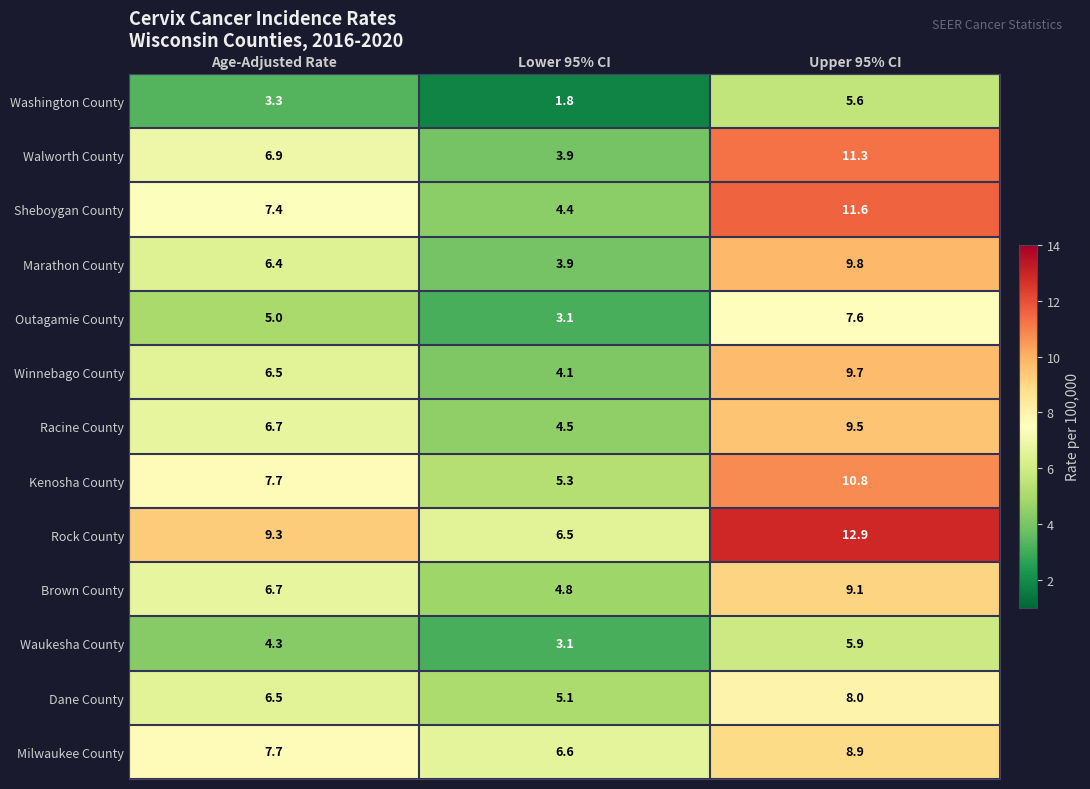

What is the lowest value of the Racine County series?

4.5